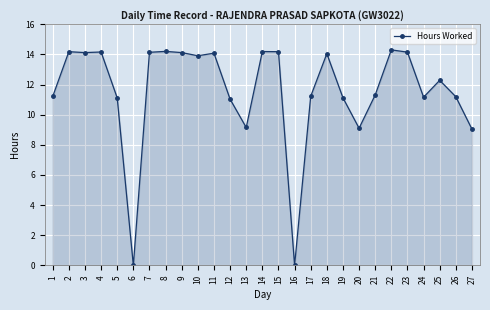

What is the sum of all values?

312.7